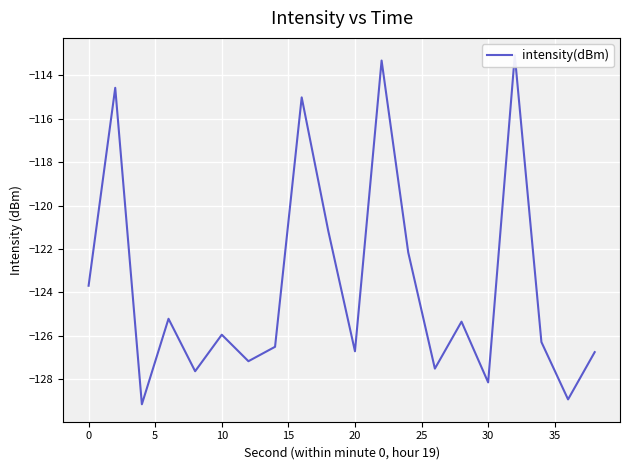

How many values are below -125?

13